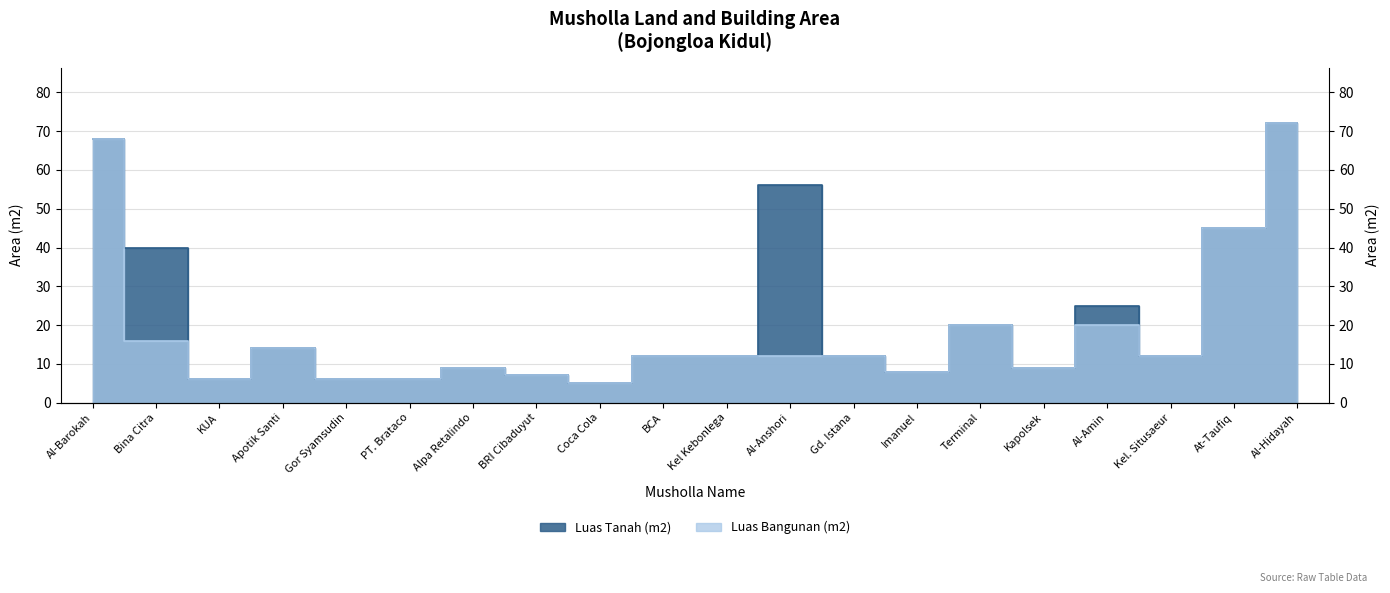

The value of Luas Bangunan (m2) at Kel. Situsaeur is 20. True or false?

False